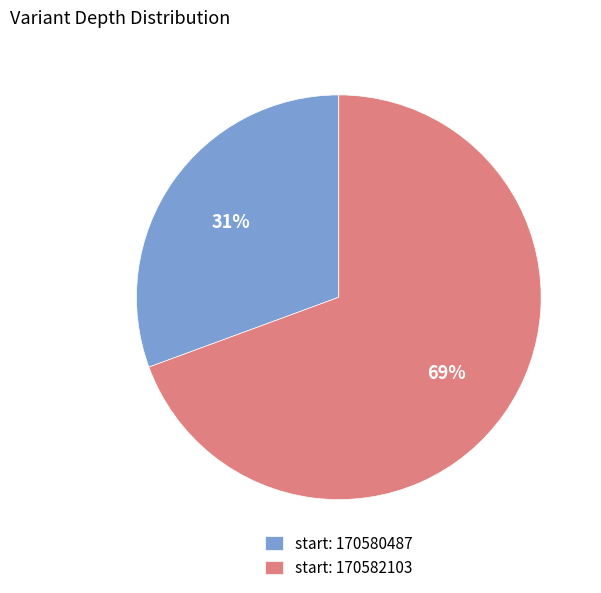

Count the number of slices in the pie.

2